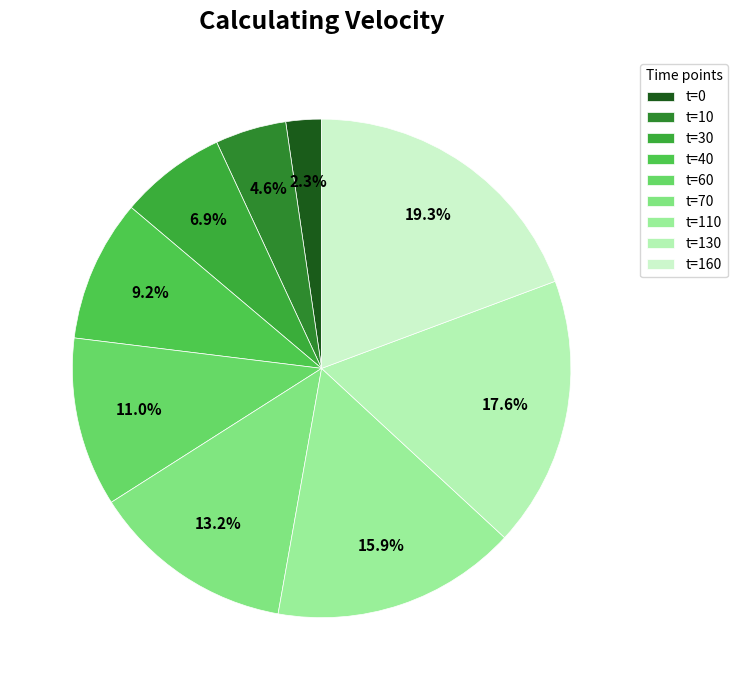

What percentage is the t=130 slice, to the nearest percent?

18%